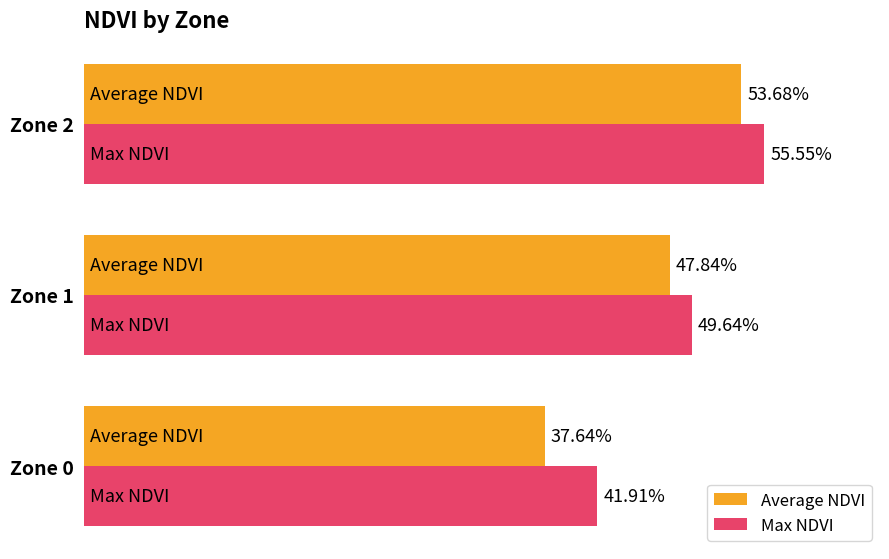

What are all the series names shown in the legend?

Average NDVI, Max NDVI